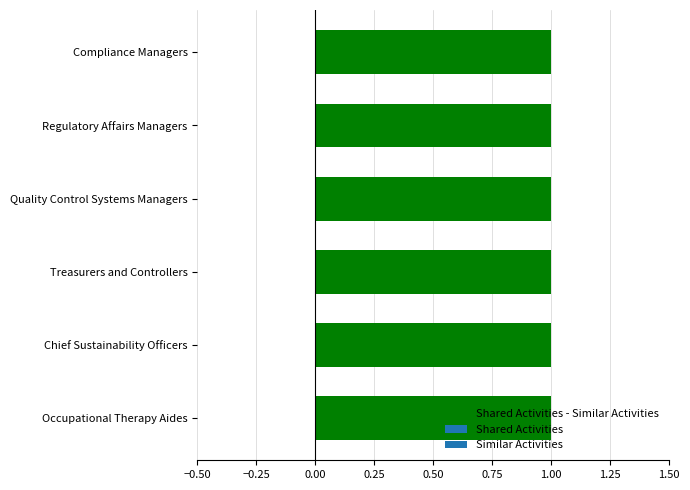

Reading right to left, what are all the values shown in this chart?

Shared Activities: Compliance Managers=1	Regulatory Affairs Managers=1	Quality Control Systems Managers=1	Treasurers and Controllers=1	Chief Sustainability Officers=1	Occupational Therapy Aides=1
Similar Activities: Compliance Managers=0	Regulatory Affairs Managers=0	Quality Control Systems Managers=0	Treasurers and Controllers=0	Chief Sustainability Officers=0	Occupational Therapy Aides=0